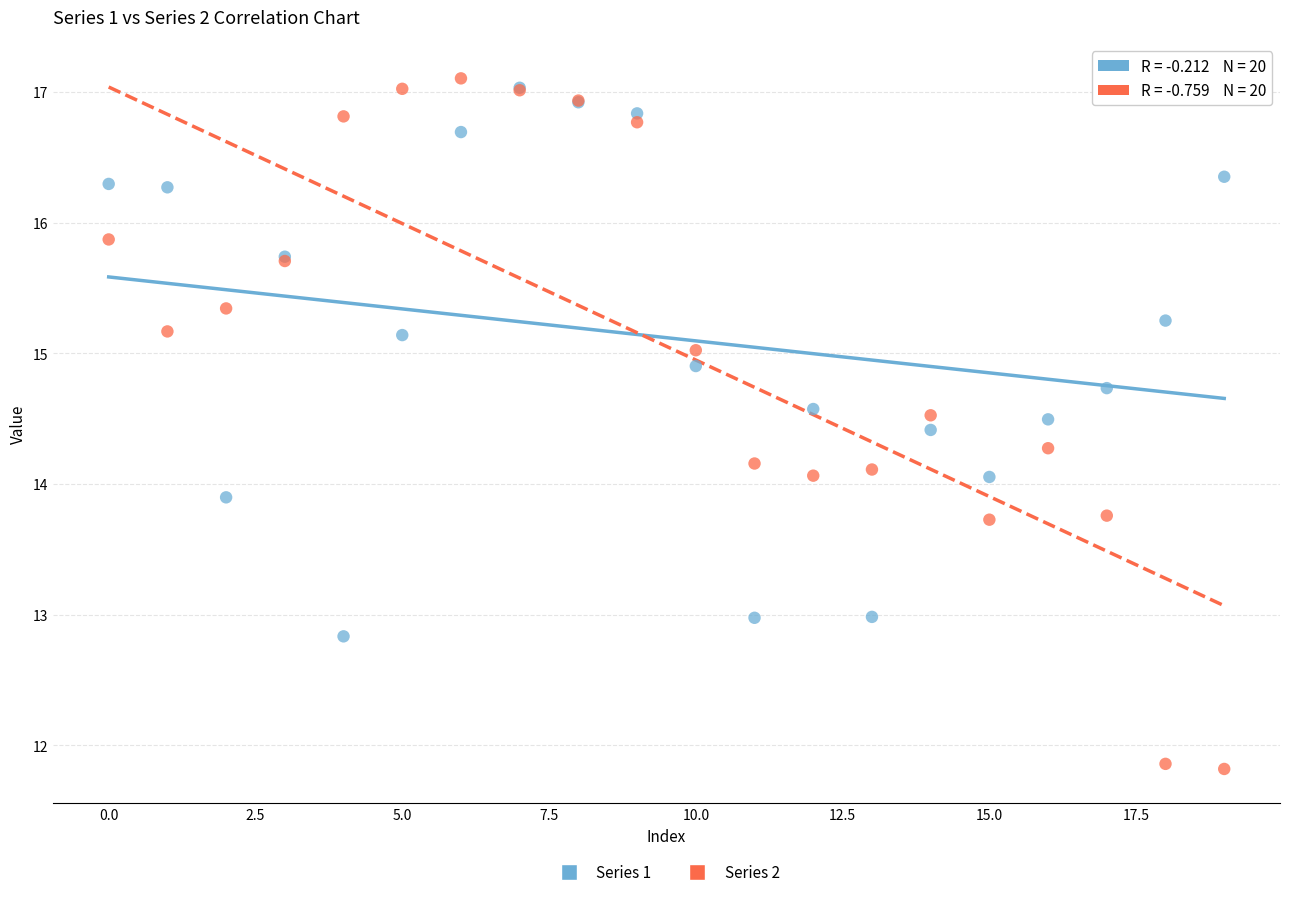

What are all the series names shown in the legend?

Series 1, Series 2